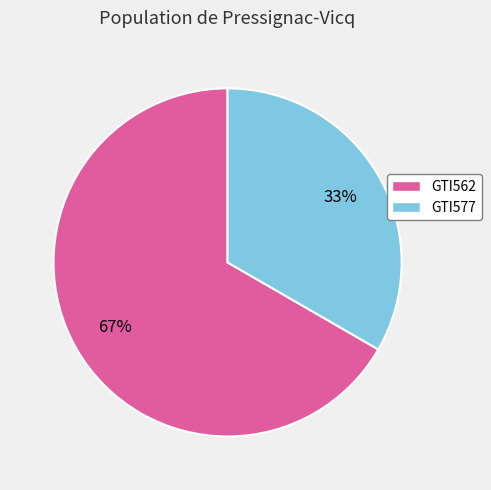

How many slices are in this pie chart?

2